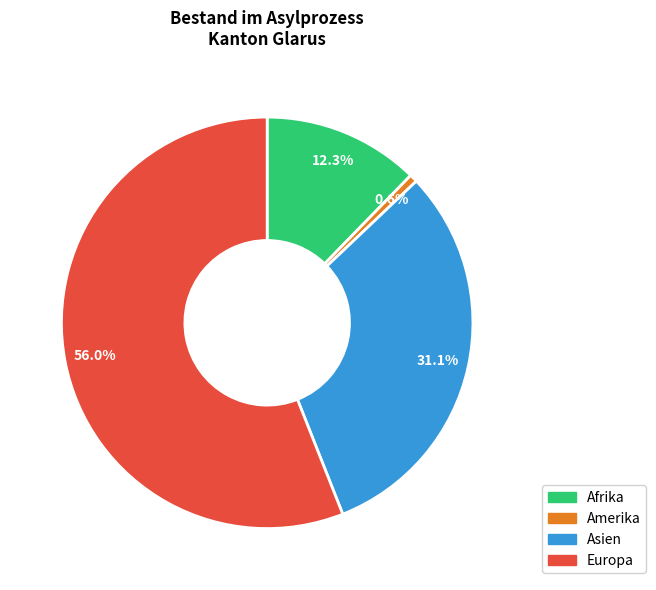

Is it true that Amerika is 1% of the pie?

True